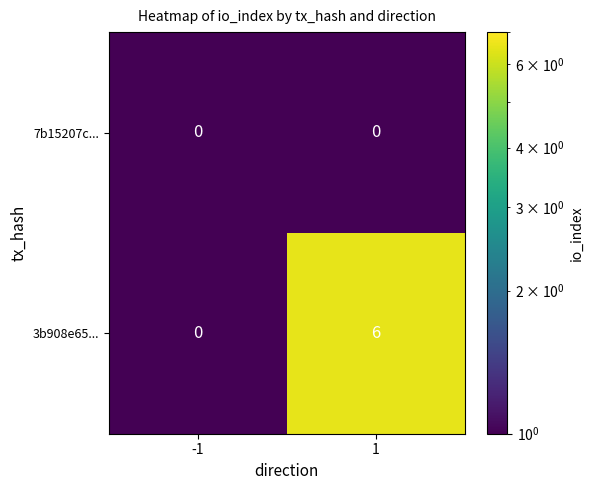

How many distinct data groups are displayed?

2